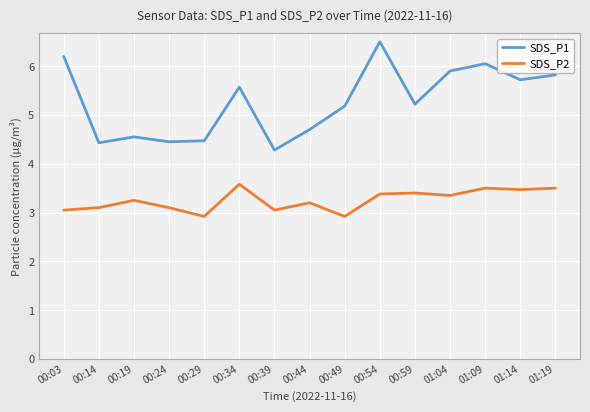

The value of SDS_P2 at 00:03 is 1.4. True or false?

False